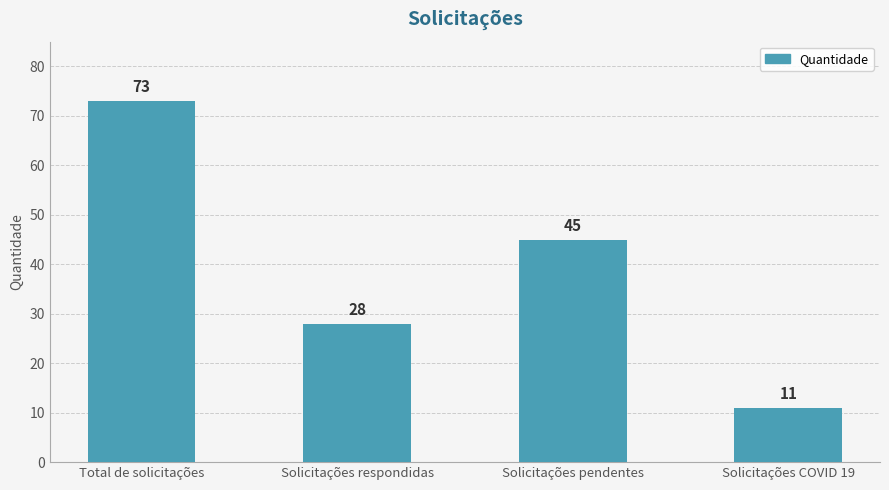

What is the change in value from Total de solicitações to Solicitações COVID 19?

-62